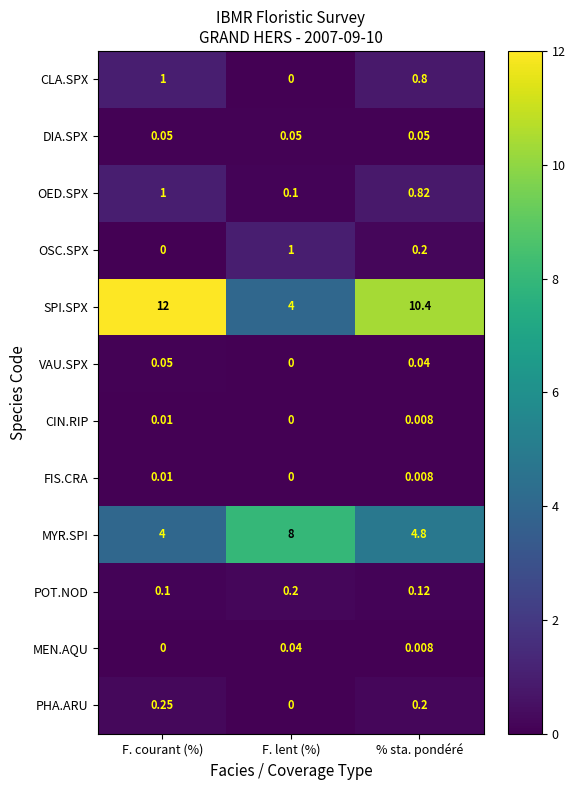

At which category is the sum across all series the highest?

F. courant (%)